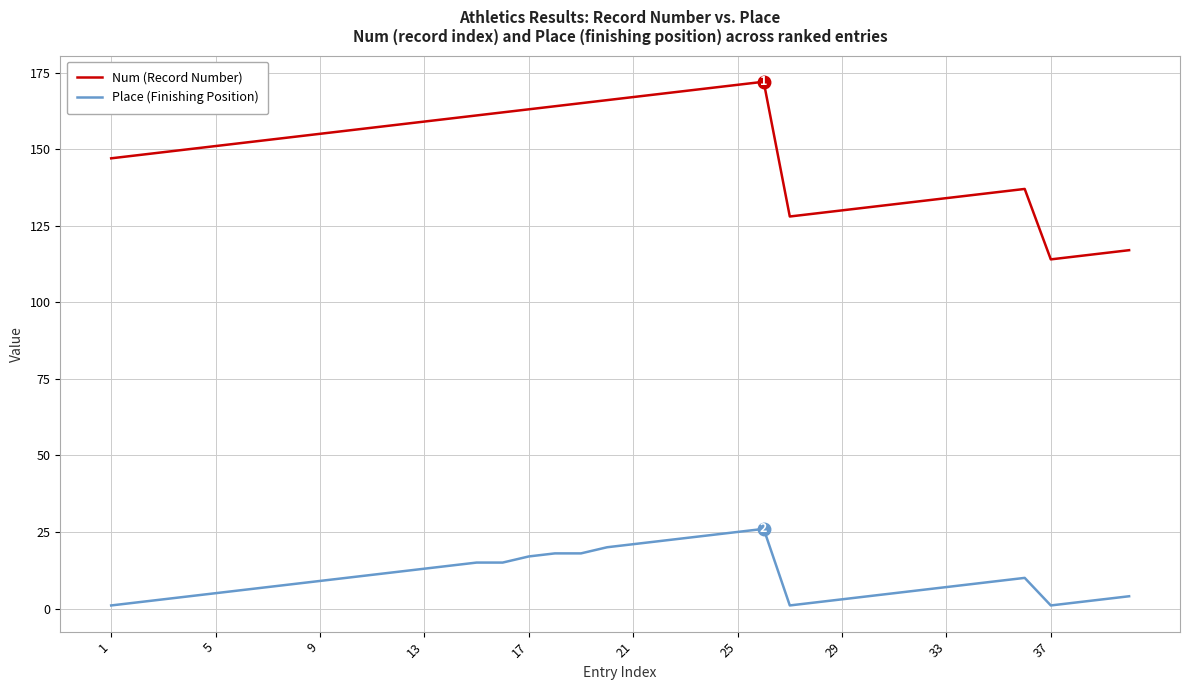

What is the difference between the maximum and minimum values in the Place (Finishing Position) series?

25